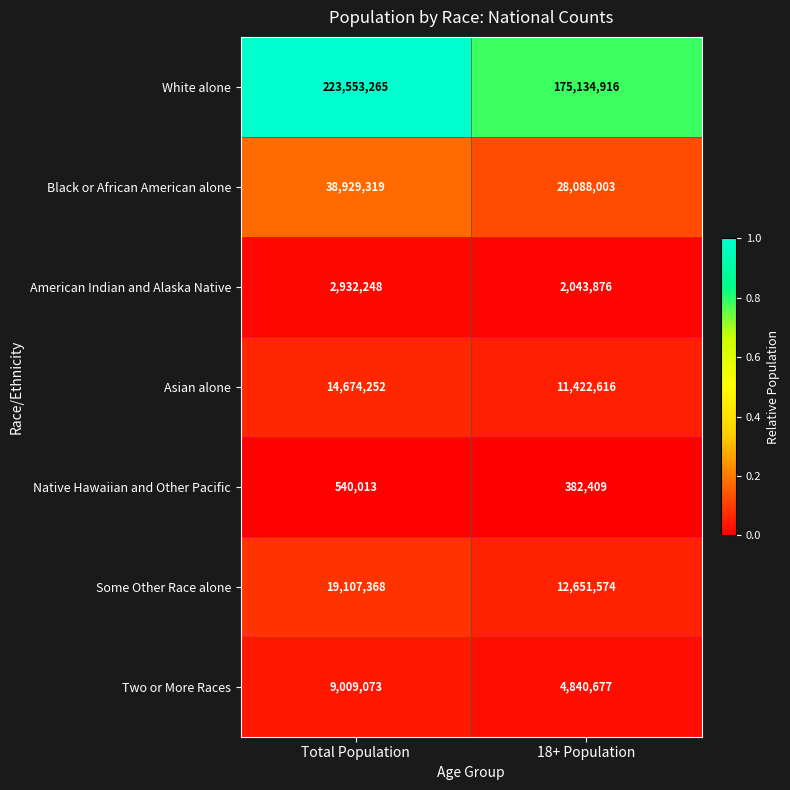

What value does the Asian alone series have at 18+ Population?

11422616